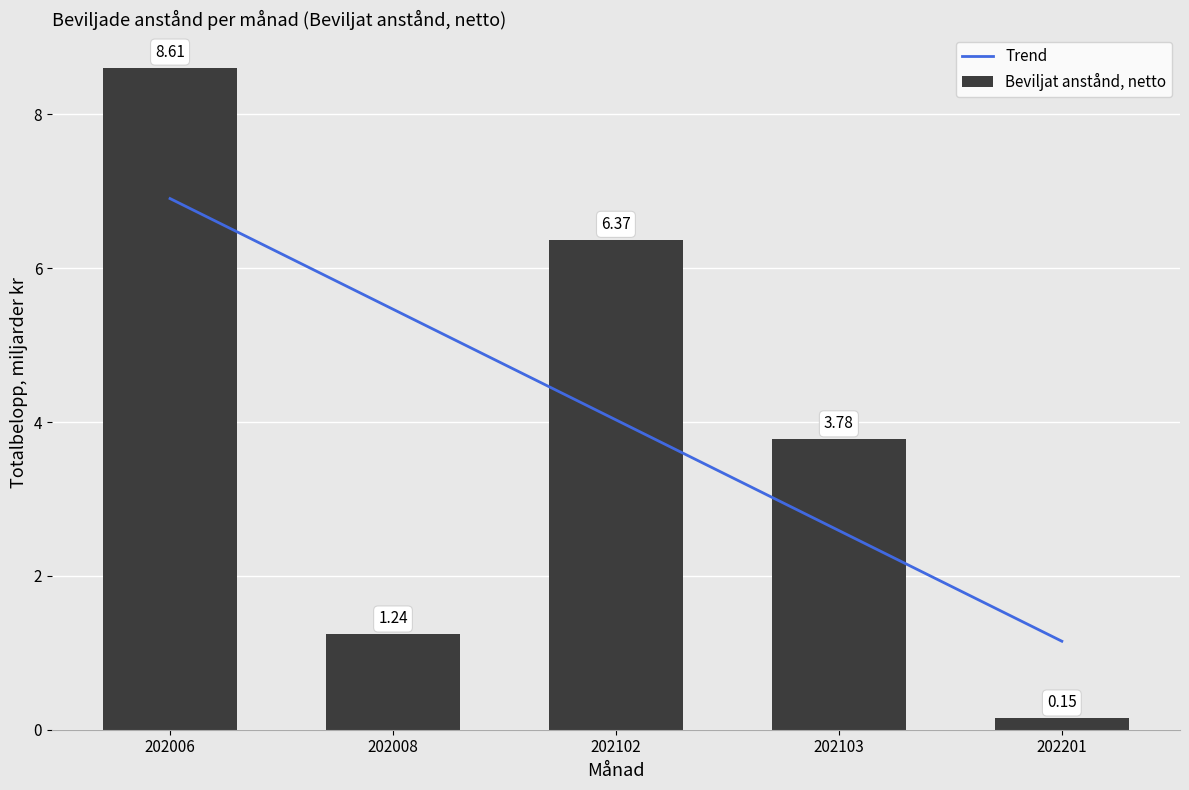

Which label corresponds to the largest value in the chart?

202006